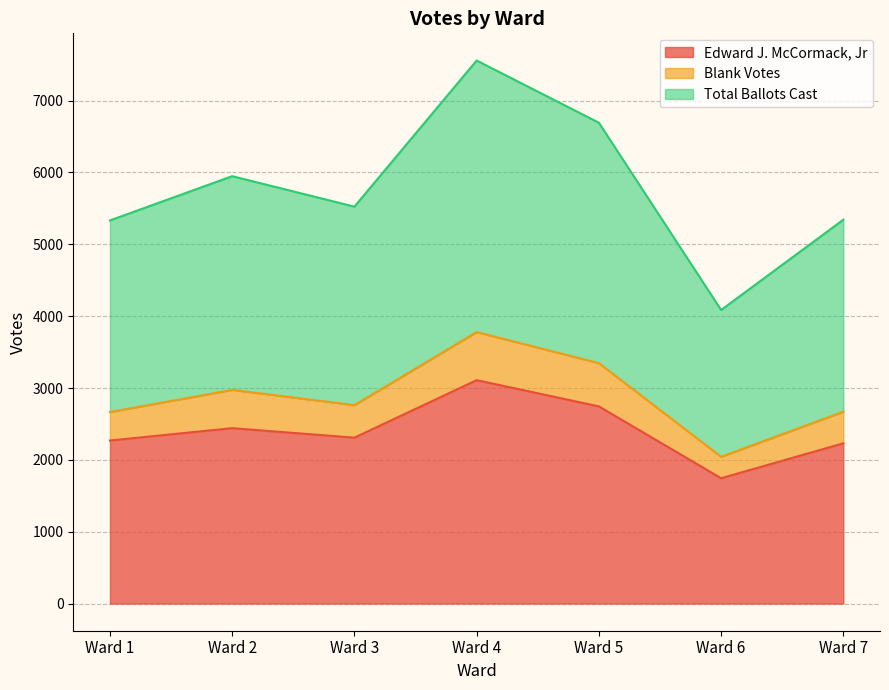

Reading left to right, extract all data points from this chart.

Edward J. McCormack, Jr: Ward 1=2269	Ward 2=2441	Ward 3=2309	Ward 4=3109	Ward 5=2744	Ward 6=1744	Ward 7=2230
Blank Votes: Ward 1=2666	Ward 2=2974	Ward 3=2762	Ward 4=3779	Ward 5=3346	Ward 6=2043	Ward 7=2671
Total Ballots Cast: Ward 1=5332	Ward 2=5948	Ward 3=5524	Ward 4=7558	Ward 5=6692	Ward 6=4086	Ward 7=5342